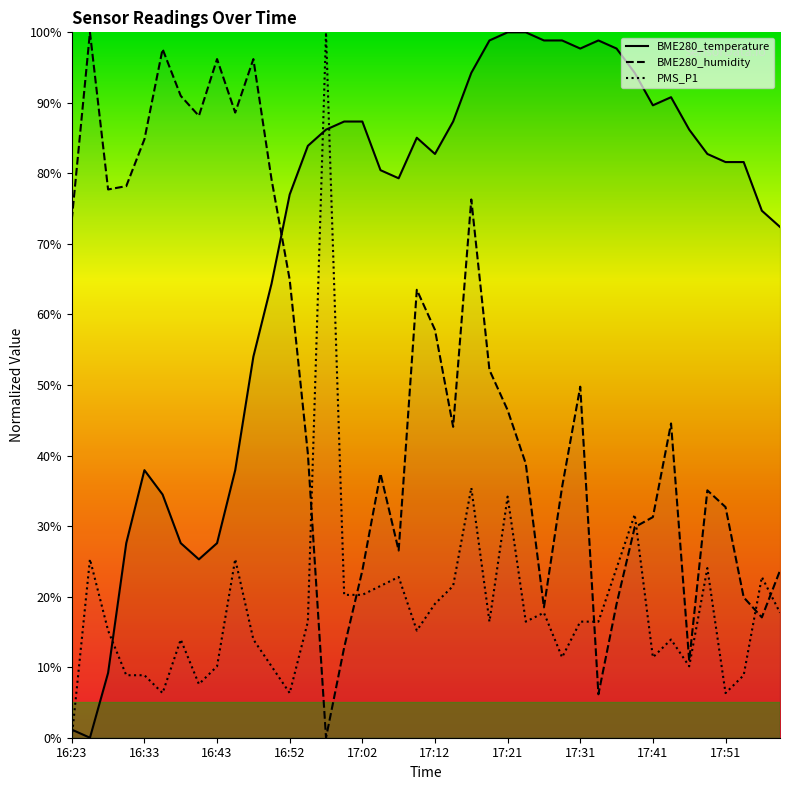

Reading right to left, what are all the values shown in this chart?

BME280_temperature: 17:57=72.4	17:55=74.7	17:53=81.6	17:51=81.6	17:48=82.8	17:46=86.2	17:43=90.8	17:41=89.7	17:38=94.3	17:36=97.7	17:34=98.9	17:31=97.7	17:29=98.9	17:26=98.9	17:24=100.0	17:21=100.0	17:19=98.9	17:17=94.3	17:14=87.4	17:12=82.8	17:09=85.1	17:07=79.3	17:04=80.5	17:02=87.4	17:00=87.4	16:57=86.2	16:55=83.9	16:52=77.0	16:50=64.4	16:47=54.0	16:45=37.9	16:43=27.6	16:40=25.3	16:38=27.6	16:35=34.5	16:33=37.9	16:30=27.6	16:28=9.2	16:25=0.0	16:23=1.1
BME280_humidity: 17:57=23.7	17:55=17.1	17:53=19.9	17:51=32.7	17:48=35.1	17:46=10.9	17:43=44.5	17:41=31.3	17:38=29.9	17:36=19.0	17:34=6.2	17:31=49.8	17:29=35.5	17:26=18.5	17:24=38.9	17:21=46.4	17:19=52.1	17:17=76.3	17:14=44.1	17:12=57.8	17:09=63.5	17:07=26.5	17:04=37.4	17:02=23.7	17:00=12.8	16:57=0.0	16:55=40.3	16:52=64.9	16:50=79.1	16:47=96.2	16:45=88.6	16:43=96.2	16:40=88.2	16:38=91.0	16:35=97.6	16:33=84.8	16:30=78.2	16:28=77.7	16:25=100.0	16:23=73.5
PMS_P1: 17:57=17.7	17:55=22.8	17:53=8.9	17:51=6.3	17:48=24.1	17:46=10.1	17:43=13.9	17:41=11.4	17:38=31.6	17:36=24.1	17:34=16.5	17:31=16.5	17:29=11.4	17:26=17.7	17:24=16.5	17:21=34.2	17:19=16.5	17:17=35.4	17:14=21.5	17:12=19.0	17:09=15.2	17:07=22.8	17:04=21.5	17:02=20.3	17:00=20.3	16:57=100.0	16:55=16.5	16:52=6.3	16:50=10.1	16:47=13.9	16:45=25.3	16:43=10.1	16:40=7.6	16:38=13.9	16:35=6.3	16:33=8.9	16:30=8.9	16:28=15.2	16:25=25.3	16:23=0.0